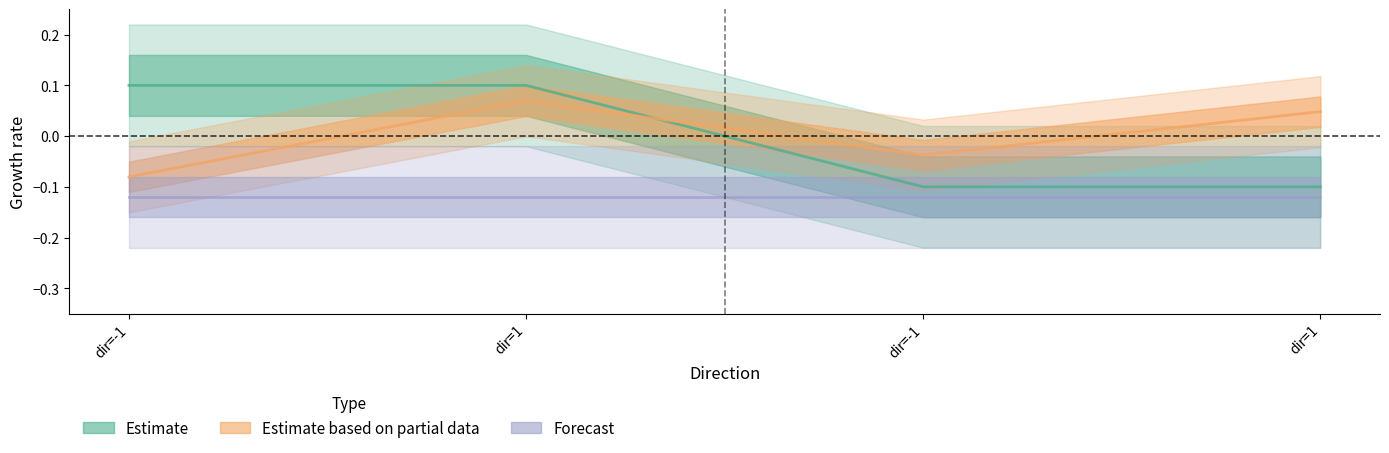

True or false: io_index has a value of -0.1 at dir=-1.

False